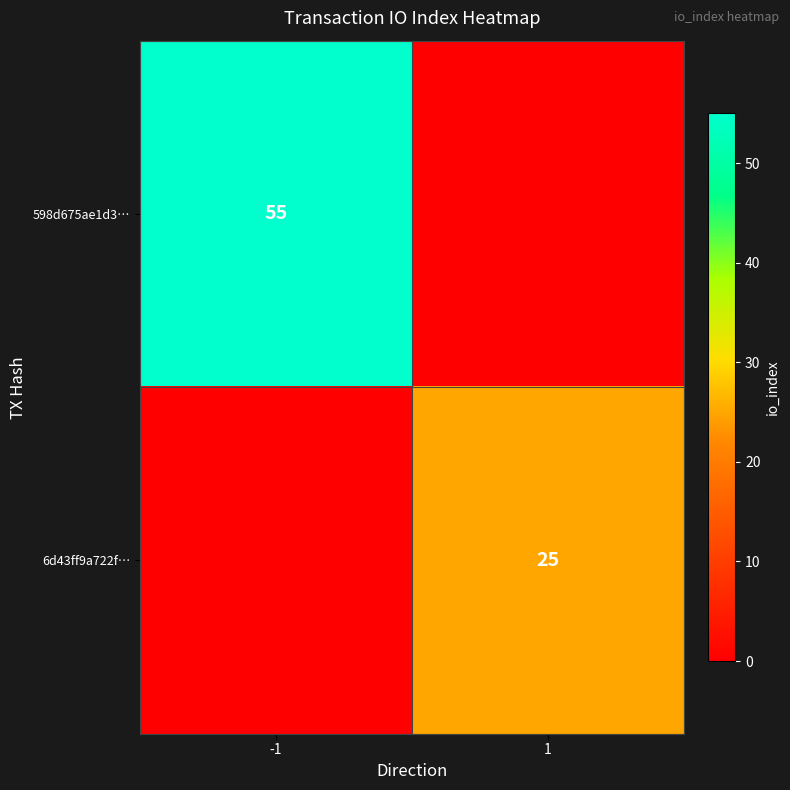

Is the value of 6d43ff9a722f… at 1 greater than the value of 598d675ae1d3… at -1?

No